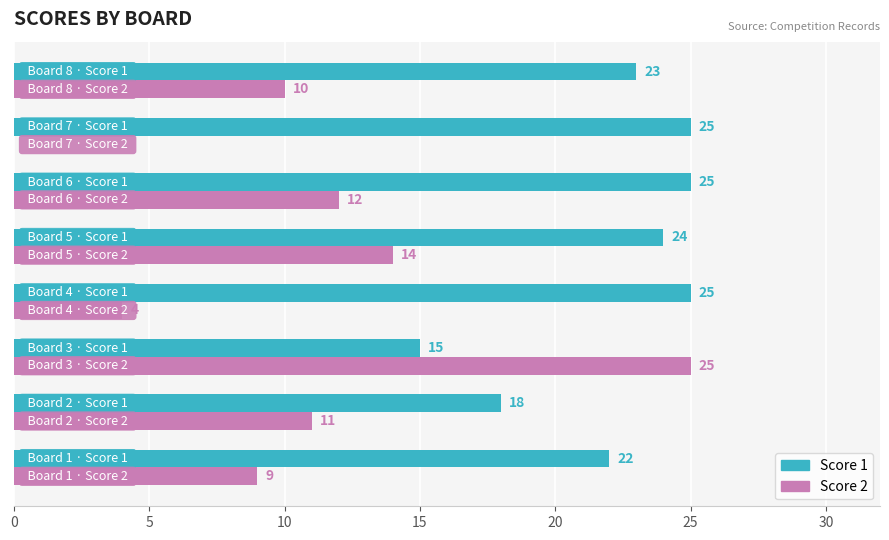

What is the maximum value for Score 2?

25